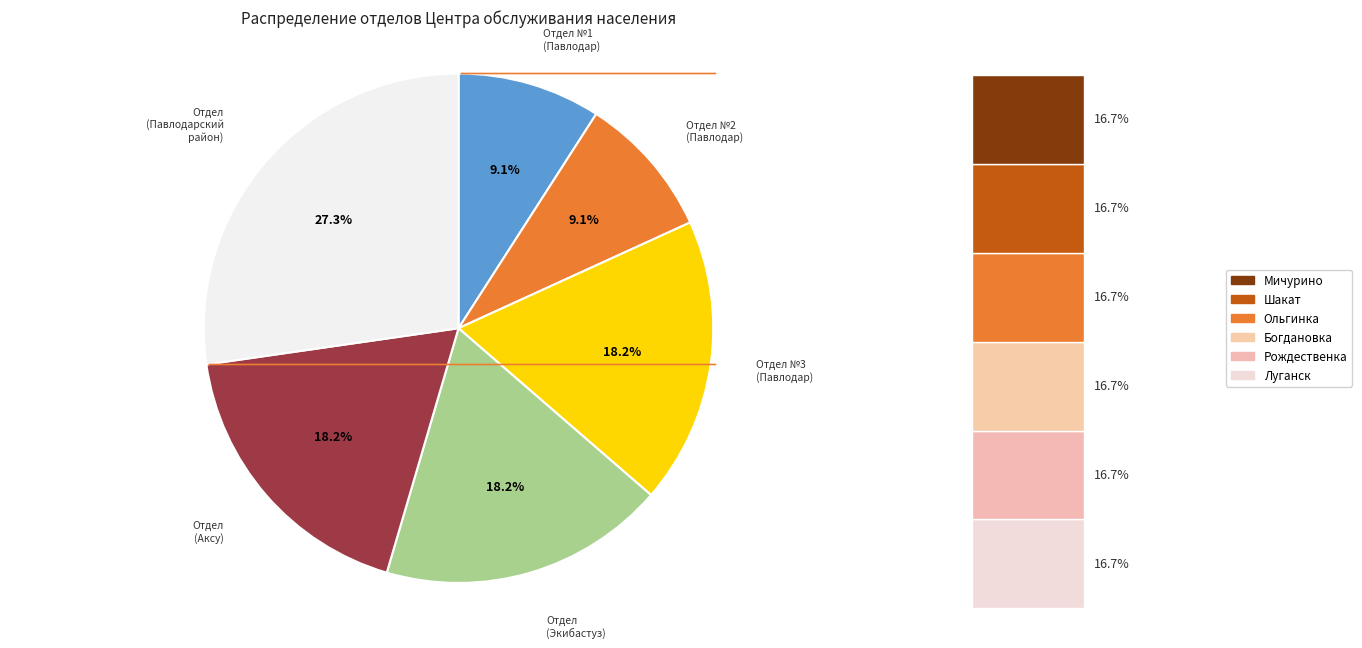

What is the total percentage of Руководитель отдела №3 (Павлодар) and Руководитель отдела (Экибастуз)?

36.4%